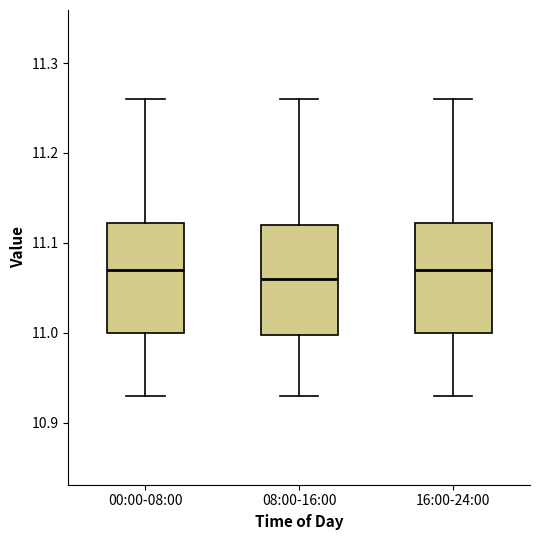

Reading left to right, read every box against the y-axis: the position of its median line, the range the box covers, and the ends of its whiskers. The values are not printed on the chart, so give them approximately, as read against the axis.

00:00-08:00: median 11.07, box 11.00 to 11.12, whiskers 10.93 to 11.26
08:00-16:00: median 11.06, box 11.00 to 11.12, whiskers 10.93 to 11.26
16:00-24:00: median 11.07, box 11.00 to 11.12, whiskers 10.93 to 11.26